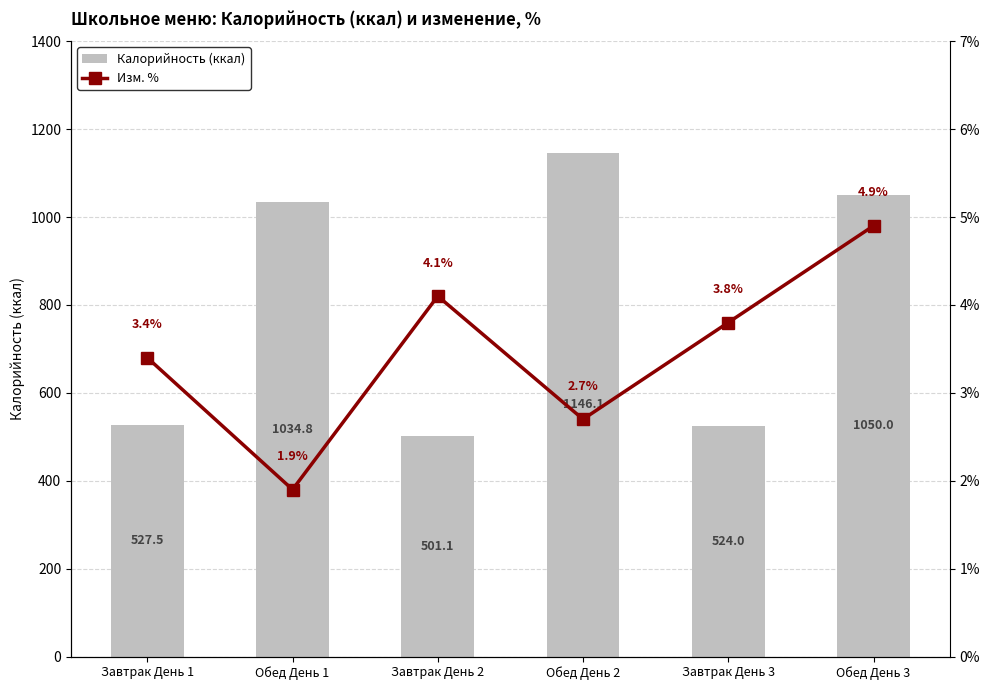

Is the value of Калорийность (ккал) at Завтрак День 2 greater than the value of Изм. % at Завтрак День 3?

Yes